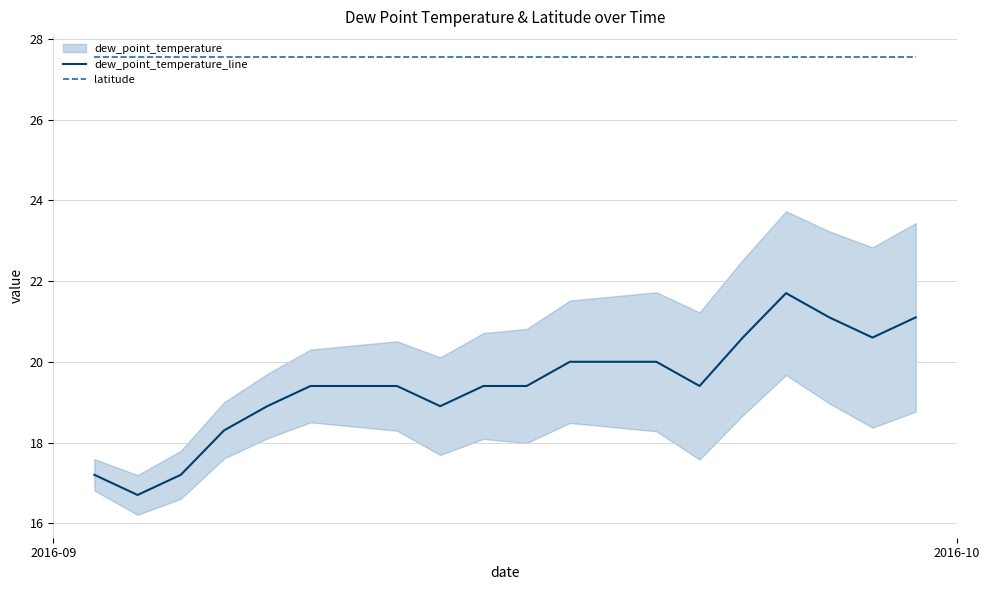

How many lines are shown in the chart?

2